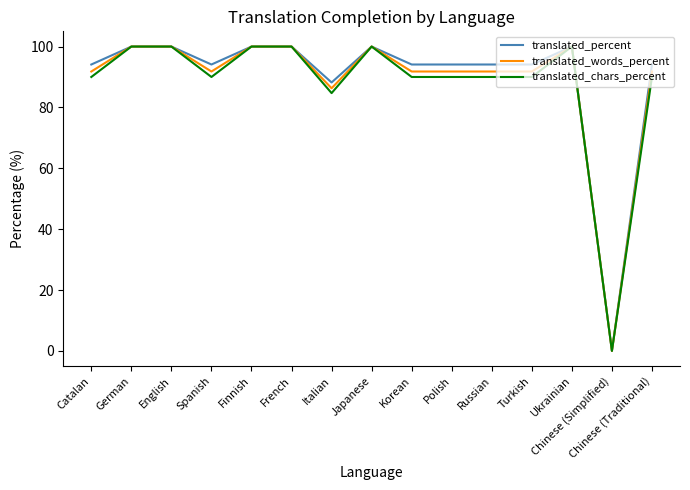

The value of translated_percent at Japanese is 27.3. True or false?

False